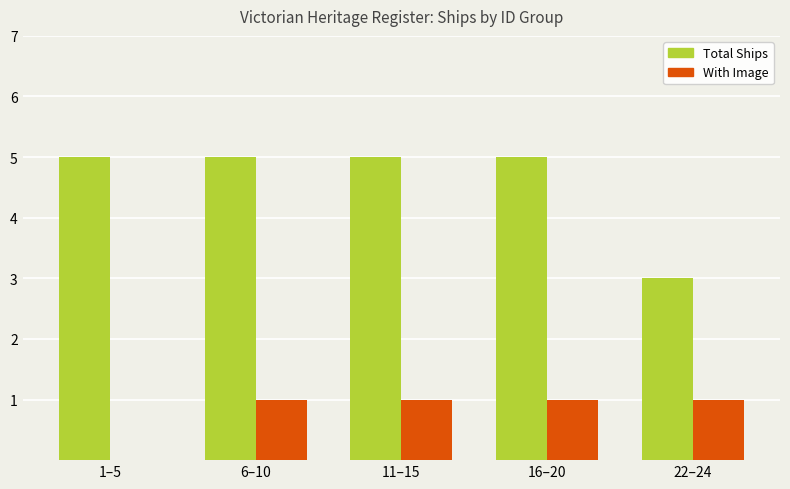

Does the chart contain stacked bars?

No